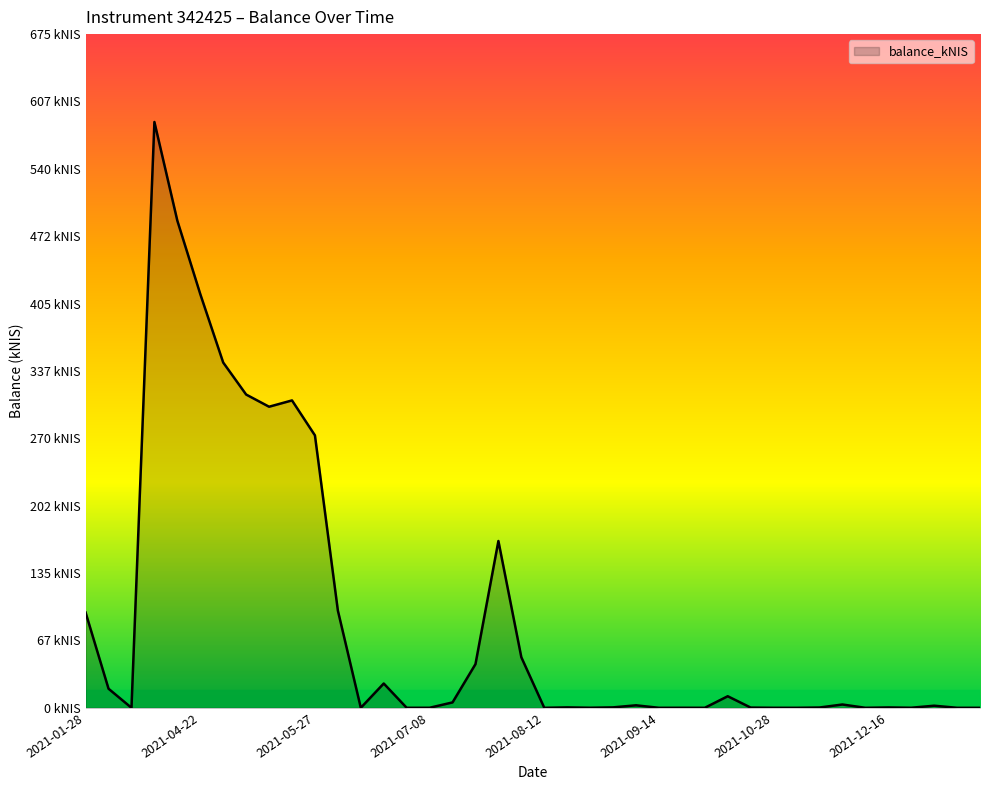

Does the chart display data point markers on the line(s)?

No